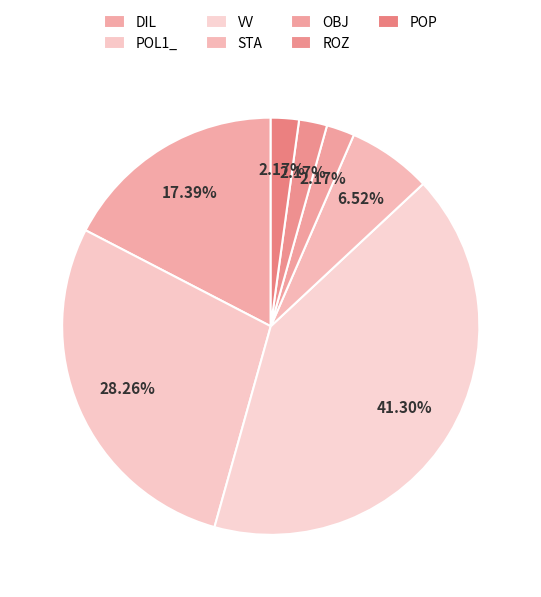

How many slices are in this pie chart?

7